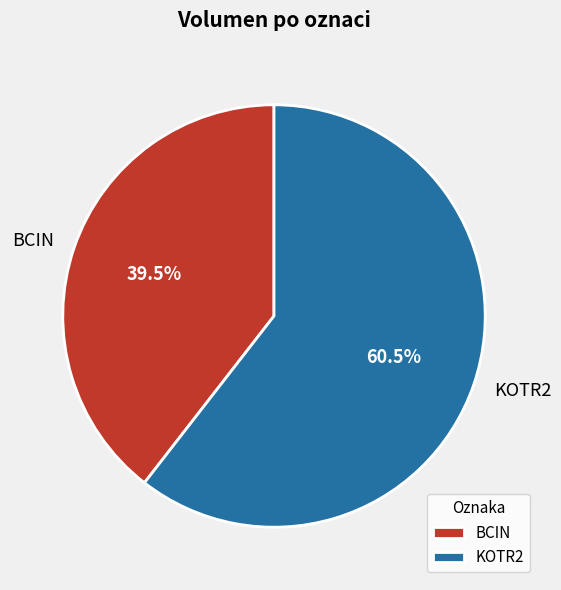

How many segments does this pie chart have?

2